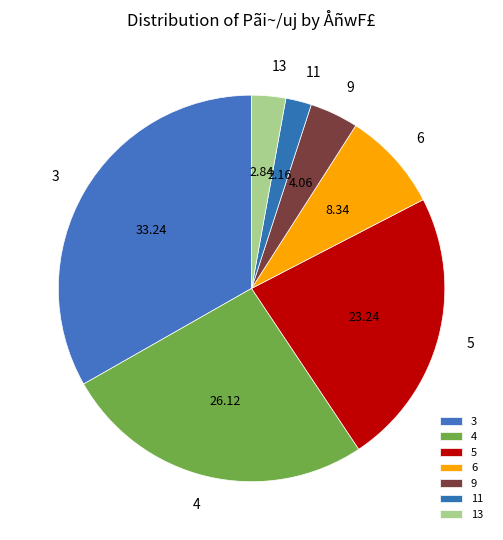

Which has a higher value, 13 or 11?

13